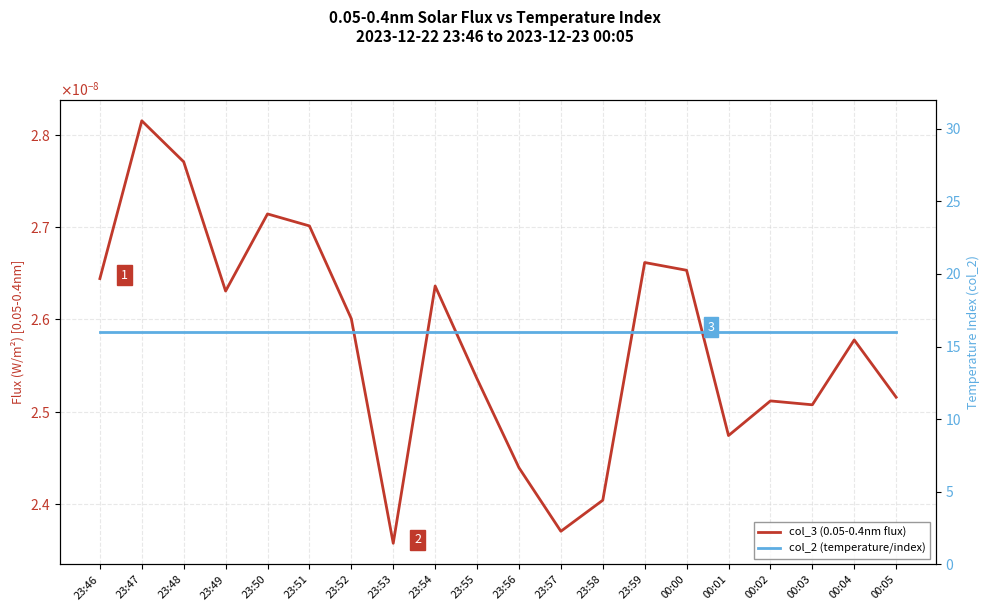

Is this an area chart (filled region under the line)?

No